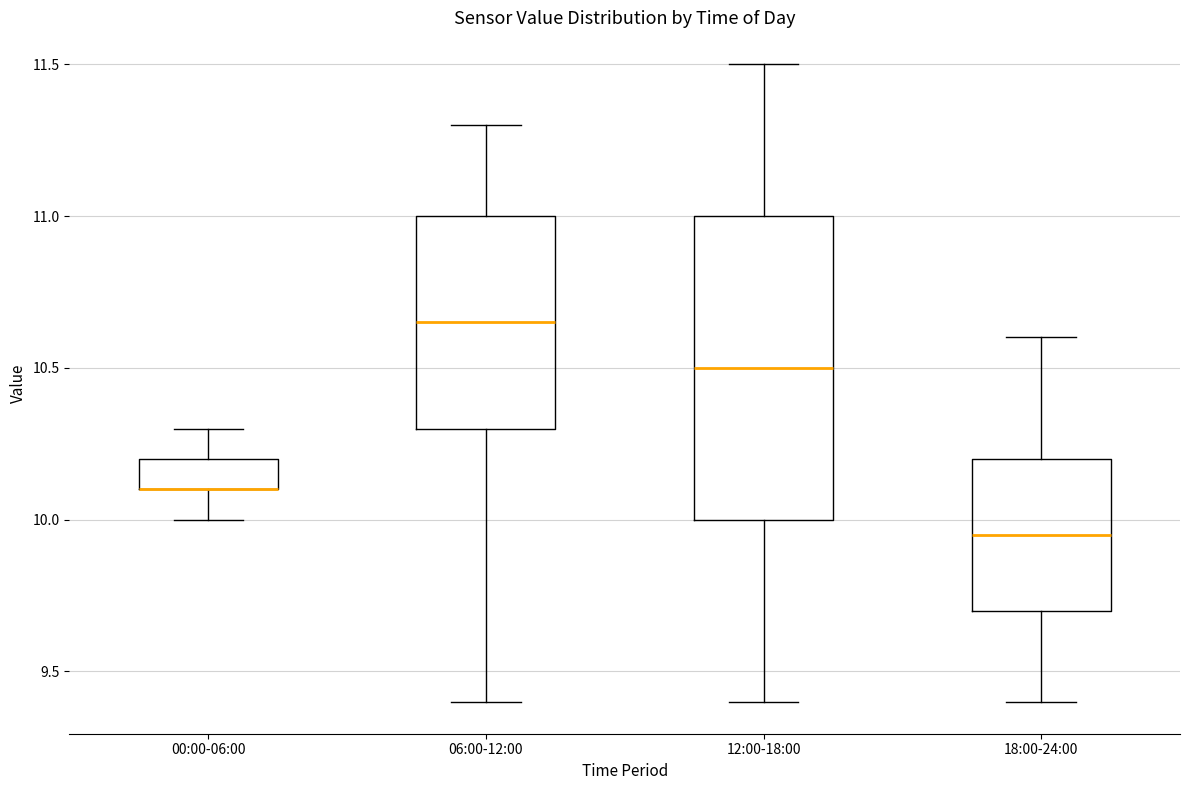

Reading left to right, transcribe this box plot: for each box, give where its median line is, the range the box spans, and where its two whiskers end, as read against the y-axis. The values are not printed on the chart, so give them approximately, as read against the axis.

00:00-06:00: median 10.10 (drawn on the box's lower edge), box 10.10 to 10.20, whiskers 10.00 to 10.30
06:00-12:00: median 10.65, box 10.30 to 11.00, whiskers 9.40 to 11.30
12:00-18:00: median 10.50, box 10.00 to 11.00, whiskers 9.40 to 11.50
18:00-24:00: median 9.95, box 9.70 to 10.20, whiskers 9.40 to 10.60